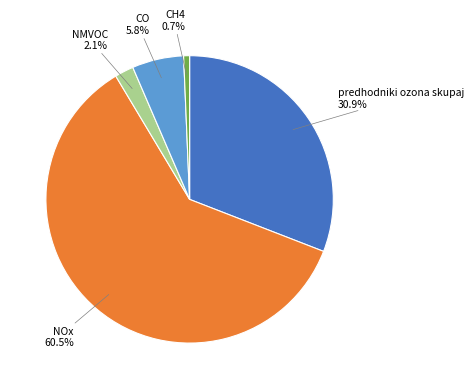

True or false: NOx accounts for 46% of the total.

False